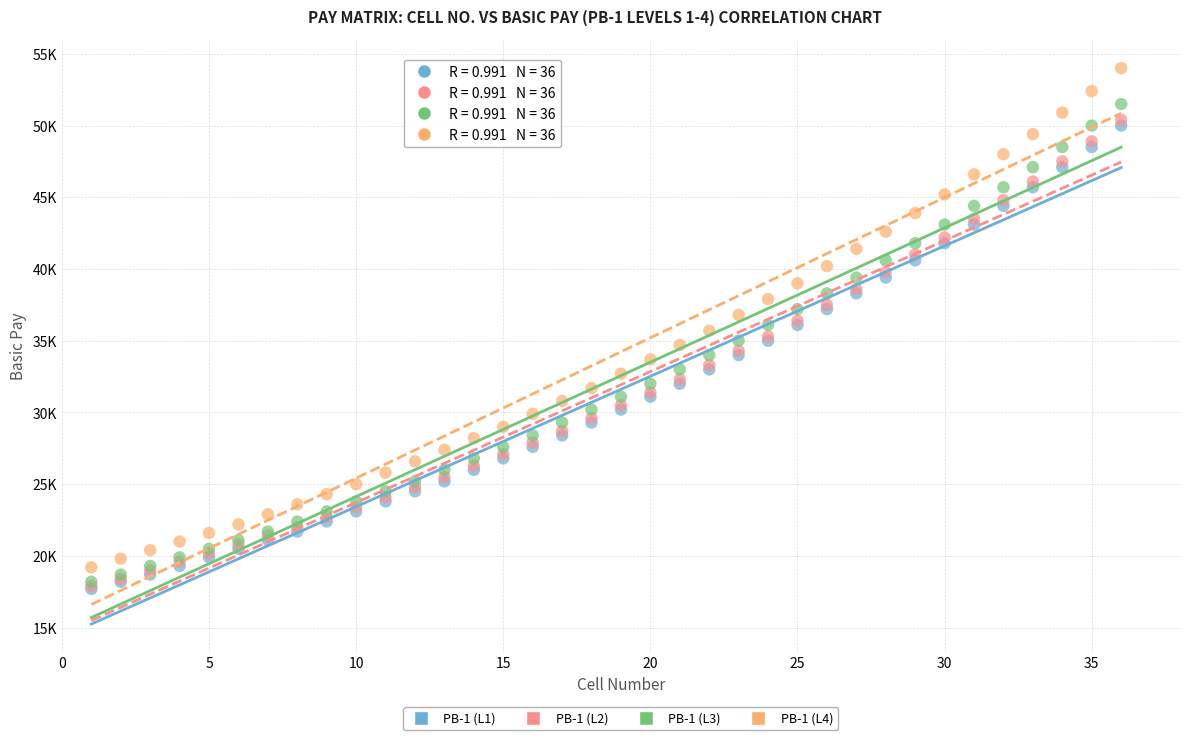

What are all the series names shown in the legend?

PB-1 (L1), PB-1 (L2), PB-1 (L3), PB-1 (L4)